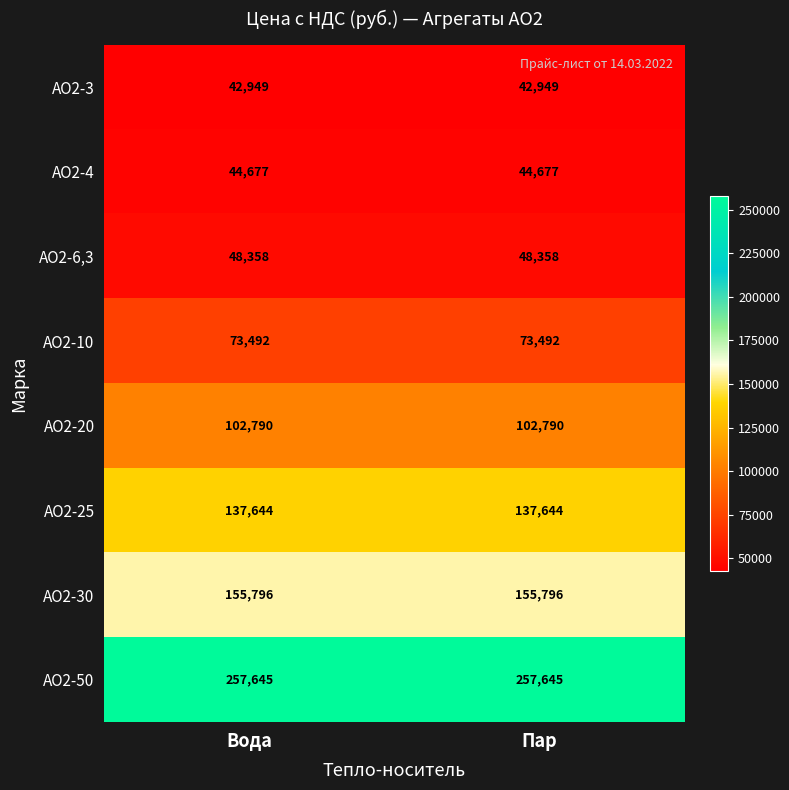

Is it true that АО2-30 equals 89576 at Вода?

False